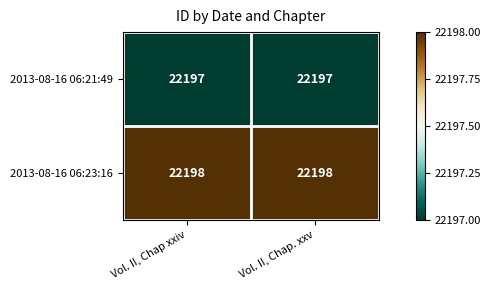

What is the sum of all 2013-08-16 06:23:16 values?

44396